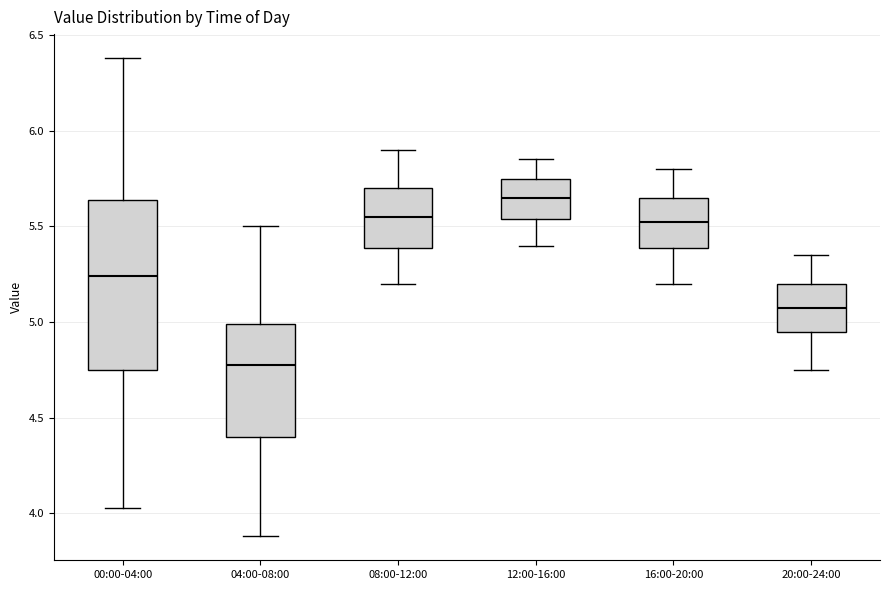

Where does the lower whisker of the box for 16:00-20:00 end on the y-axis? The values are not printed on the chart, so give them approximately, as read against the axis.

5.20